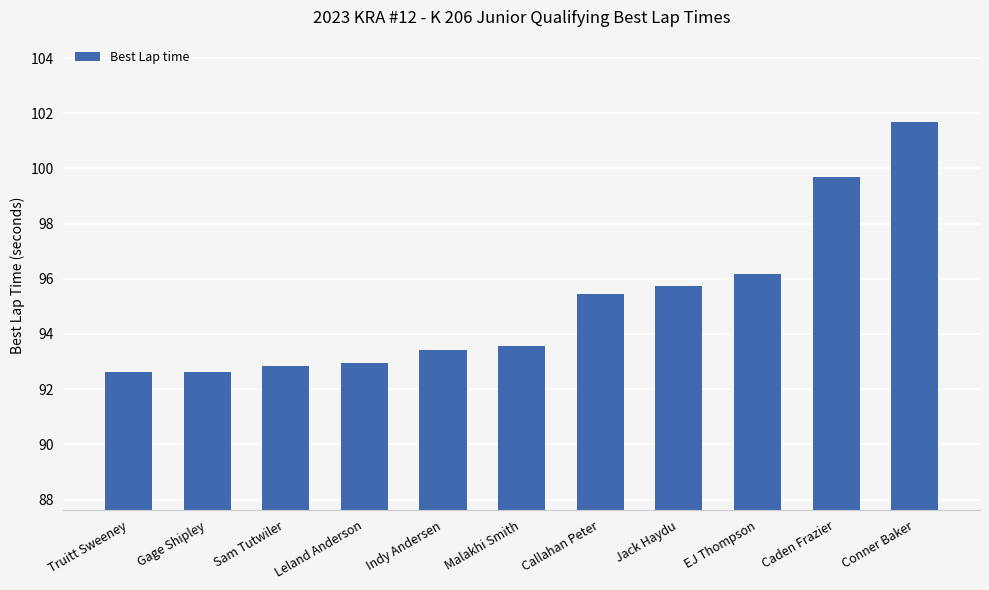

Where is the data nearest to the value 97?

EJ Thompson